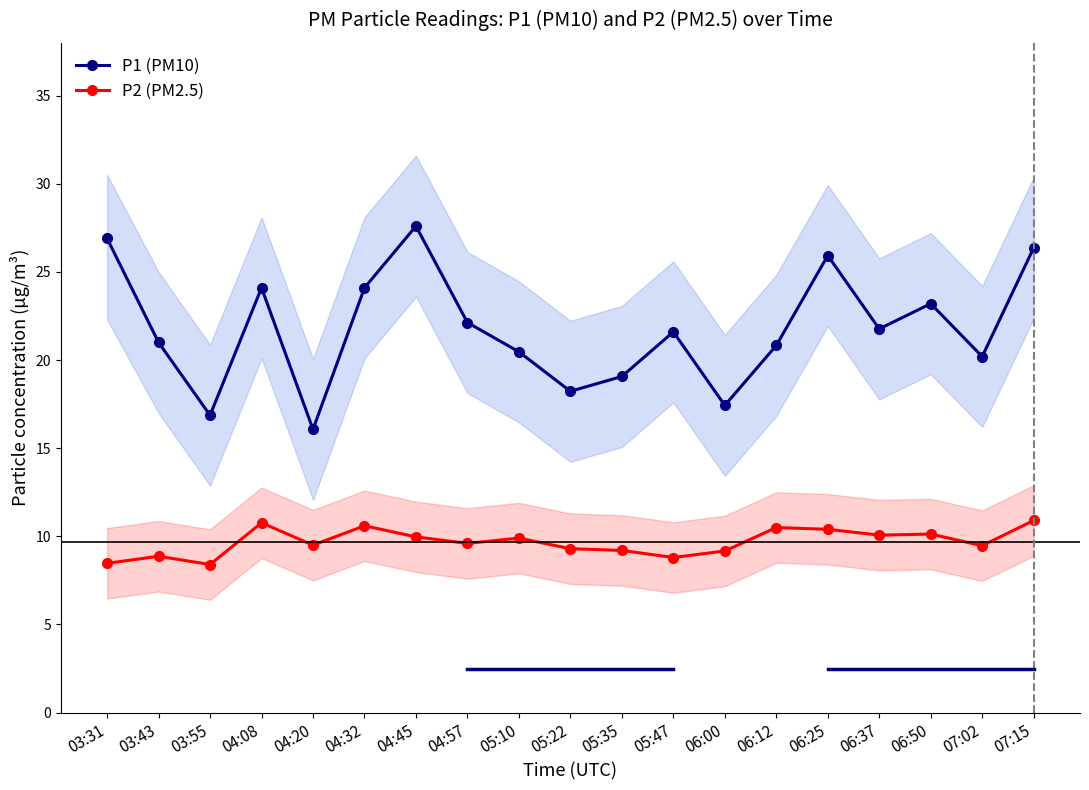

Is the value of P2 (PM2.5) at 07:15 greater than the value of P1 (PM10) at 04:20?

No